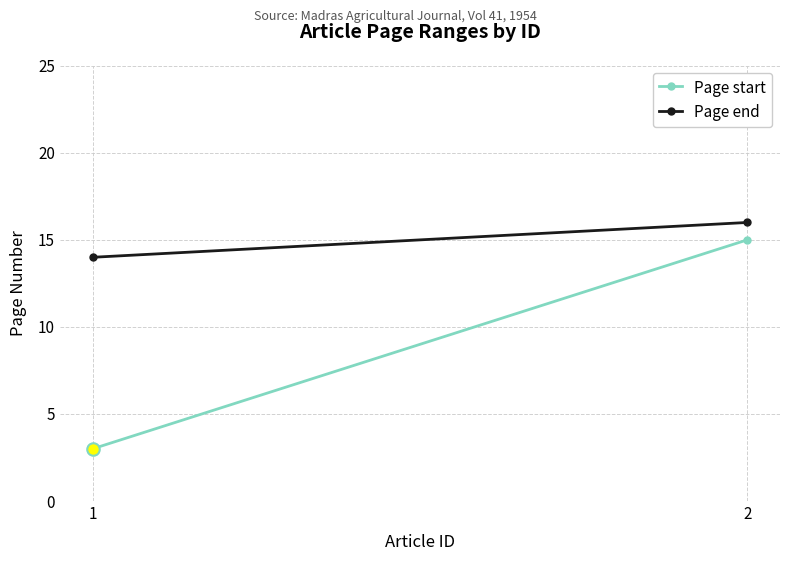

Rank the categories by Page start value from lowest to highest.

1, 2